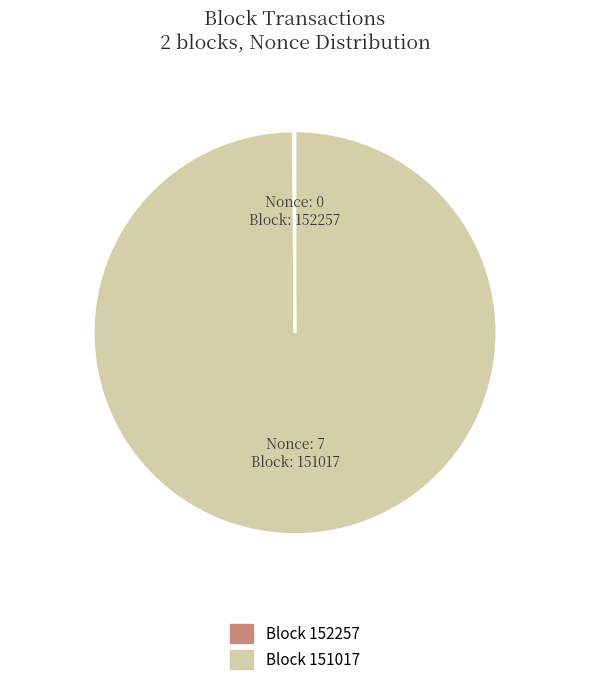

Which category has the biggest portion of the pie?

Block 151017